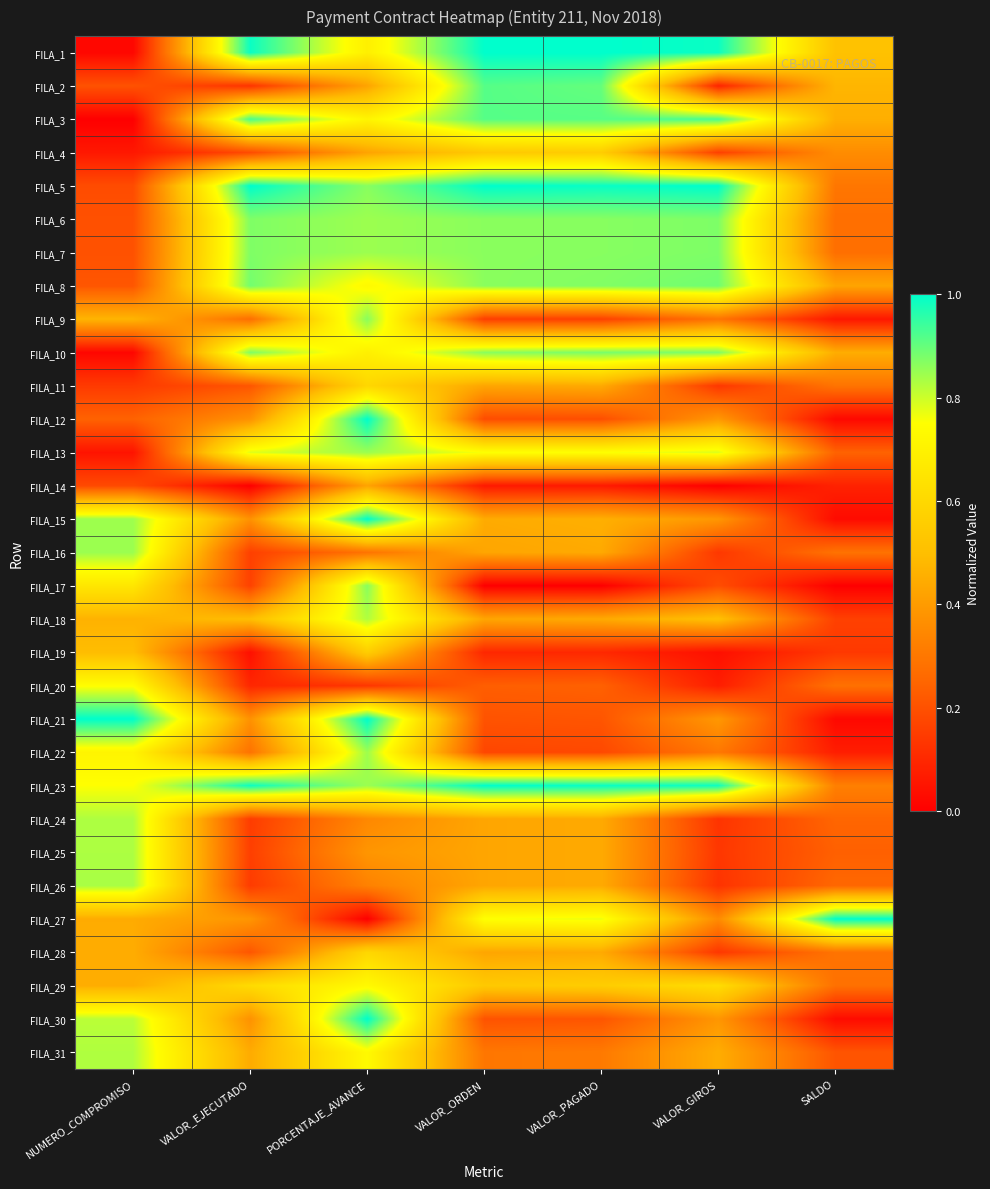

Which series has the largest total across all categories?

FILA_23